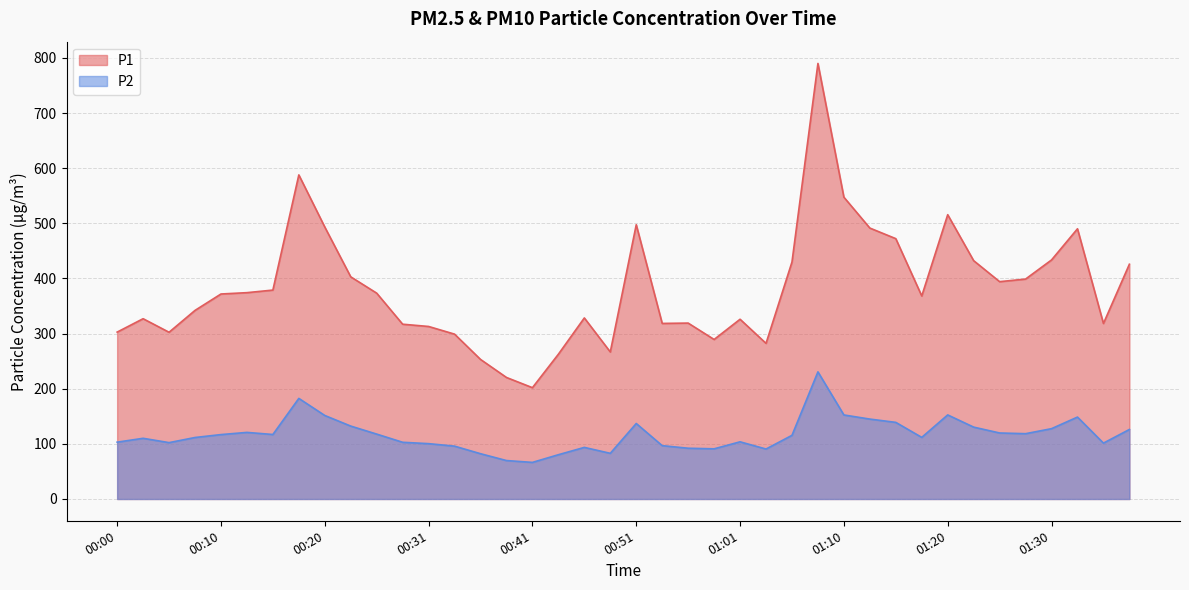

What are all the series names shown in the legend?

P1, P2